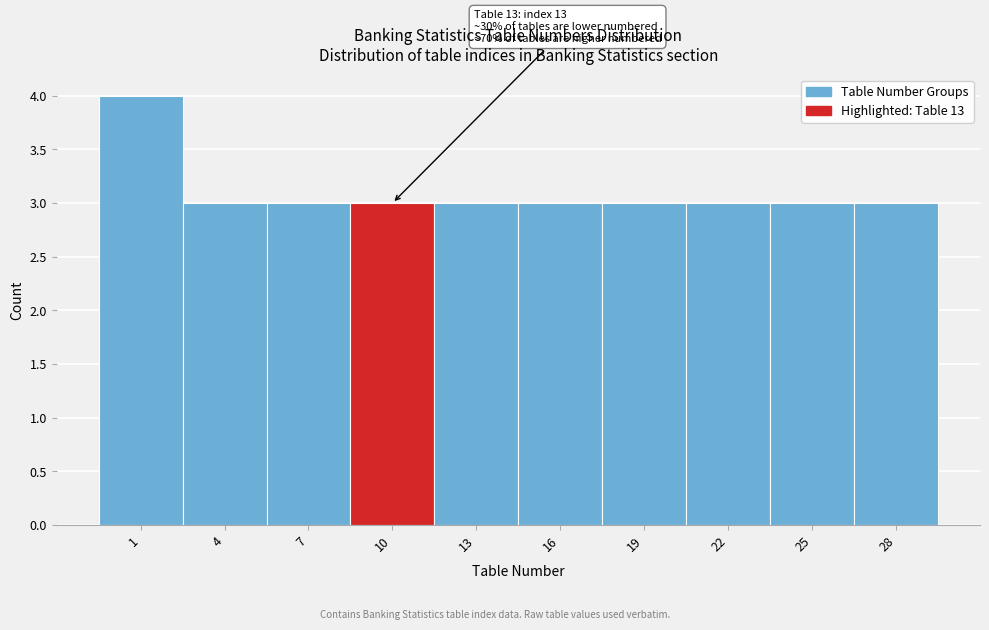

Reading left to right, what are all the values shown in this chart?

1=4	4=3	7=3	10=3	13=3	16=3	19=3	22=3	25=3	28=3